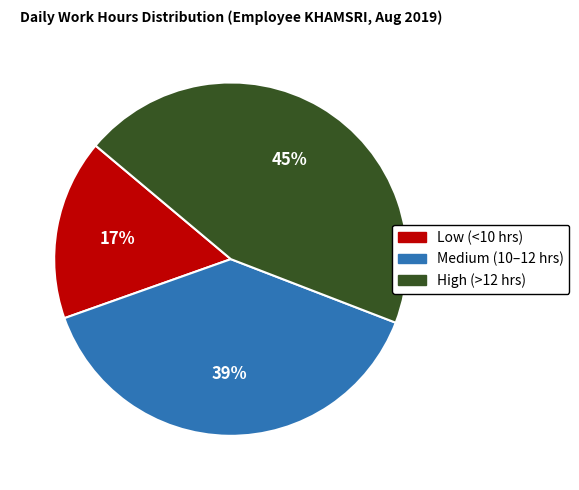

What is the ratio of the value at Medium (10–12 hrs) to the value at Low (<10 hrs)?

2.3